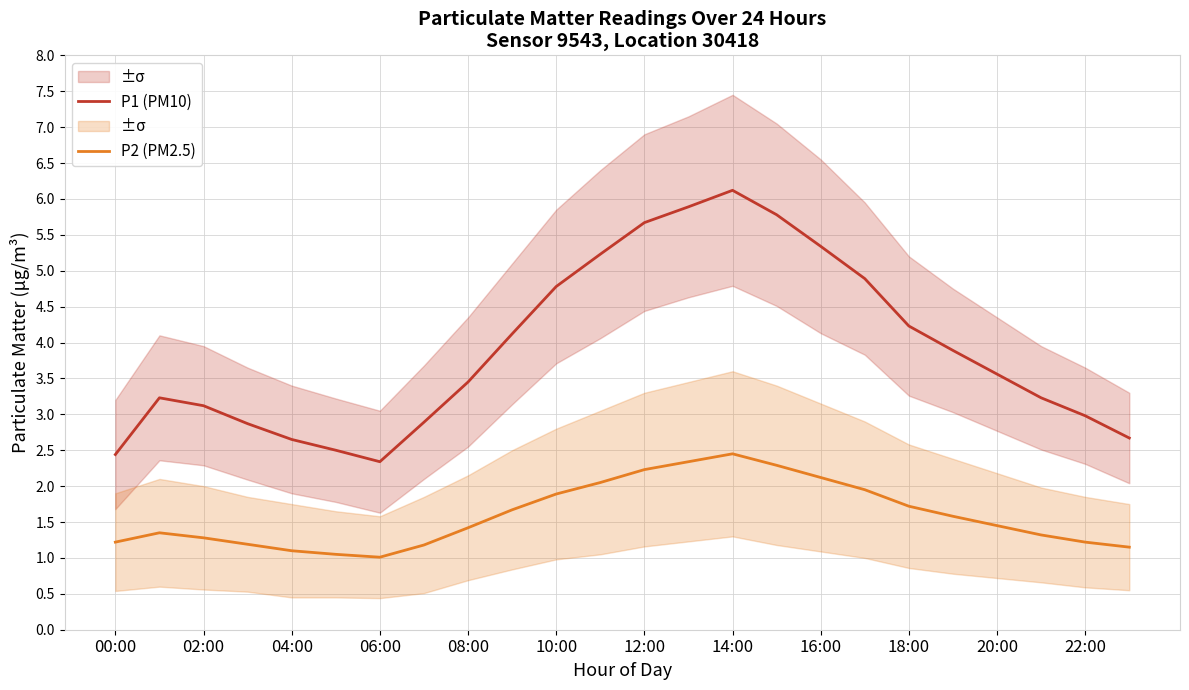

Is it true that P2 (PM2.5) equals 1.4 at 08:00?

True